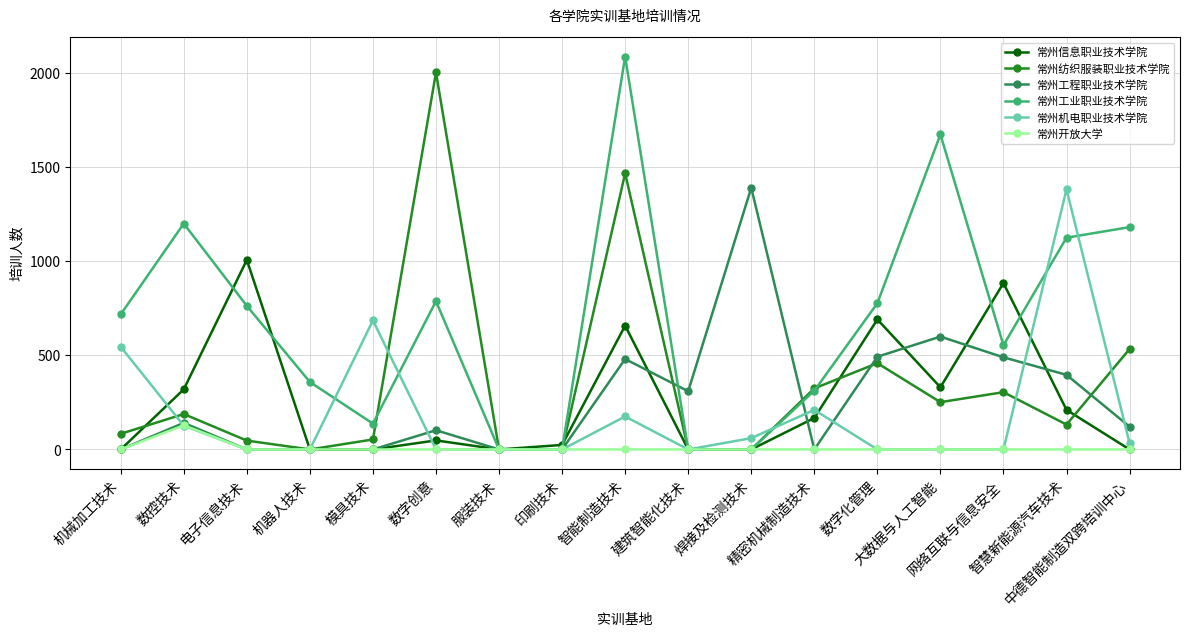

What is the difference between the second highest and second lowest values in the 常州工程职业技术学院 series?

599